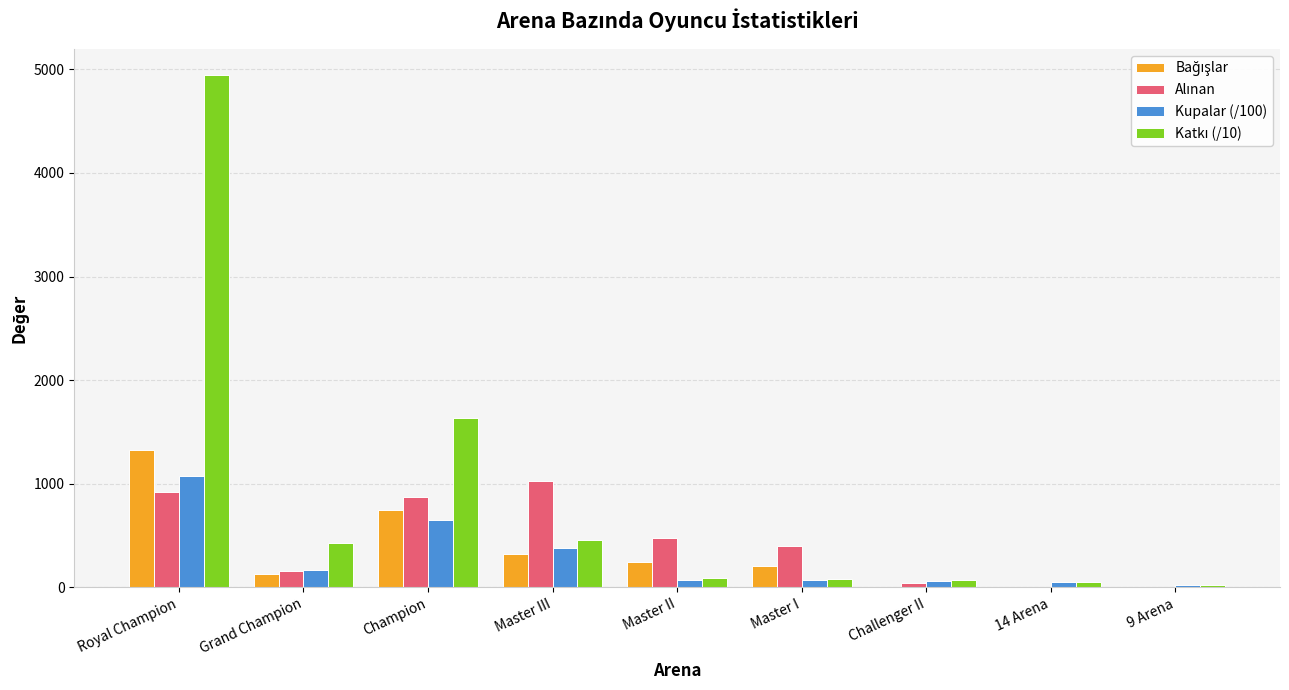

What is the sum of all Kupalar (/100) values?

2562.7